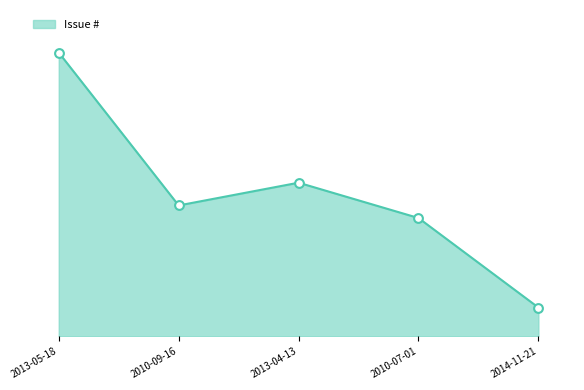

What is the change in value from 2013-04-13 to 2014-11-21?

-6119